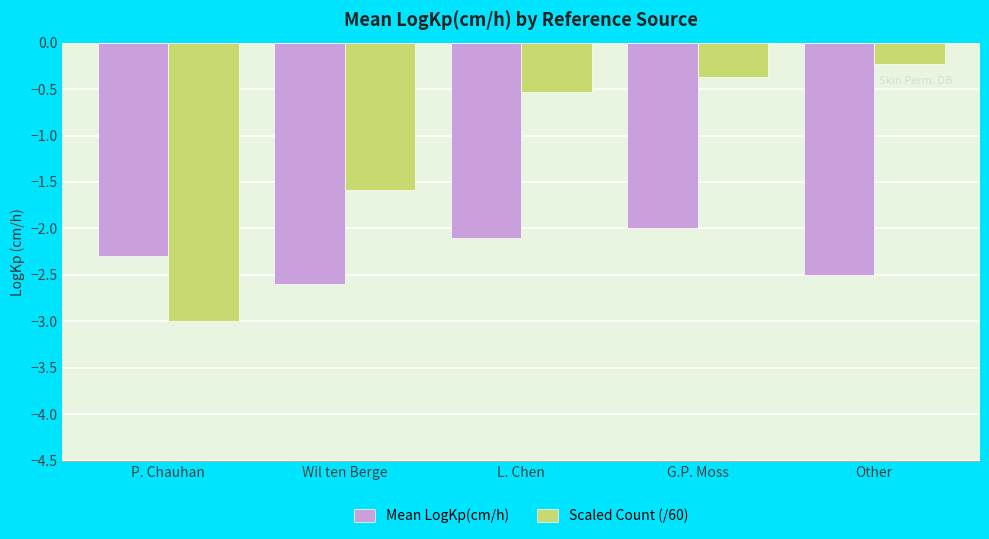

What is the total value across all series at Other?

-2.7